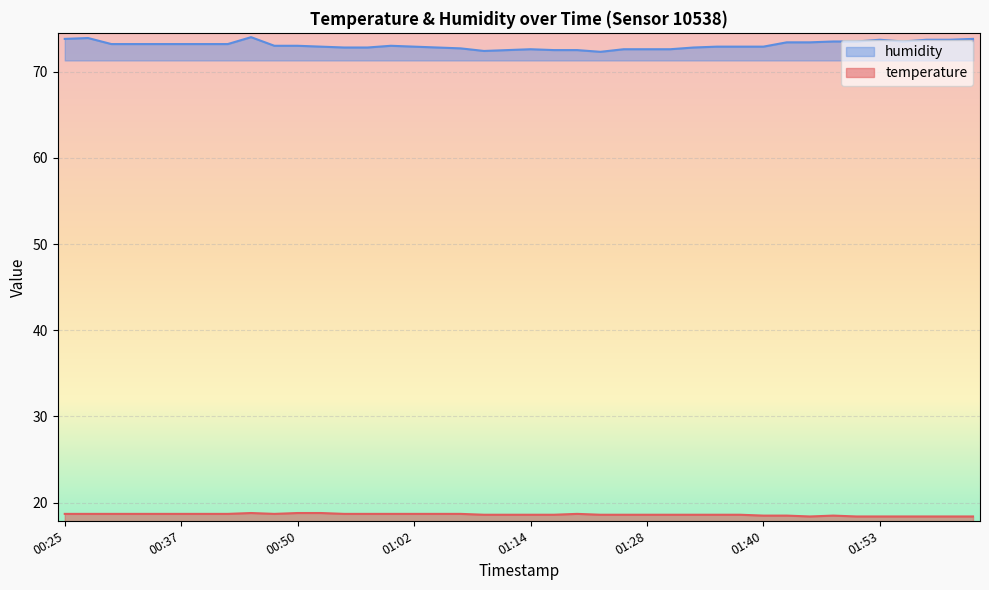

What is the value of the temperature point at the 40th from the left?

18.4